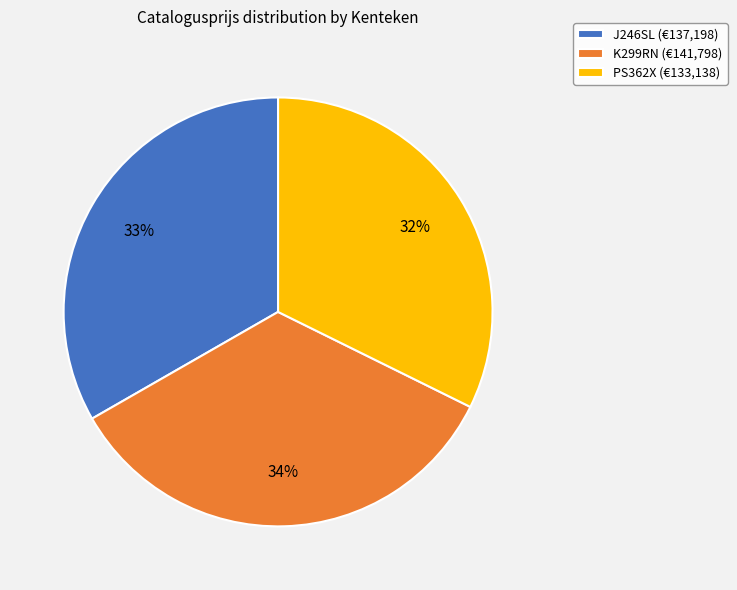

Which has a higher value, PS362X (€133,138) or J246SL (€137,198)?

J246SL (€137,198)